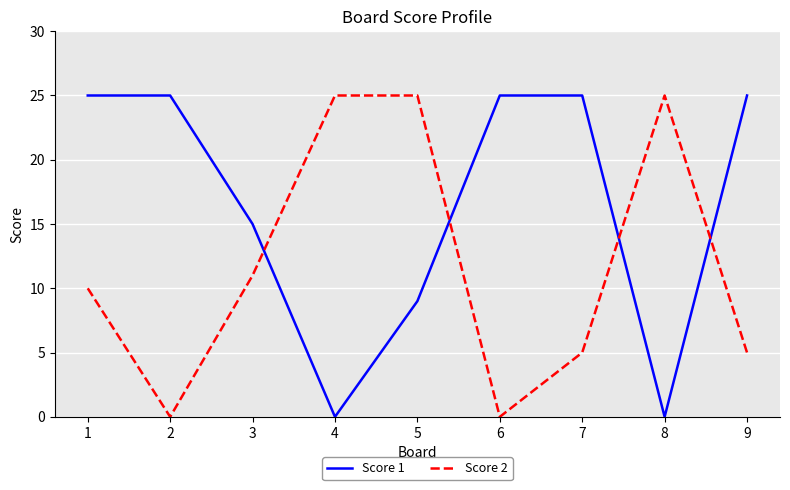

Does the chart display data point markers on the line(s)?

No